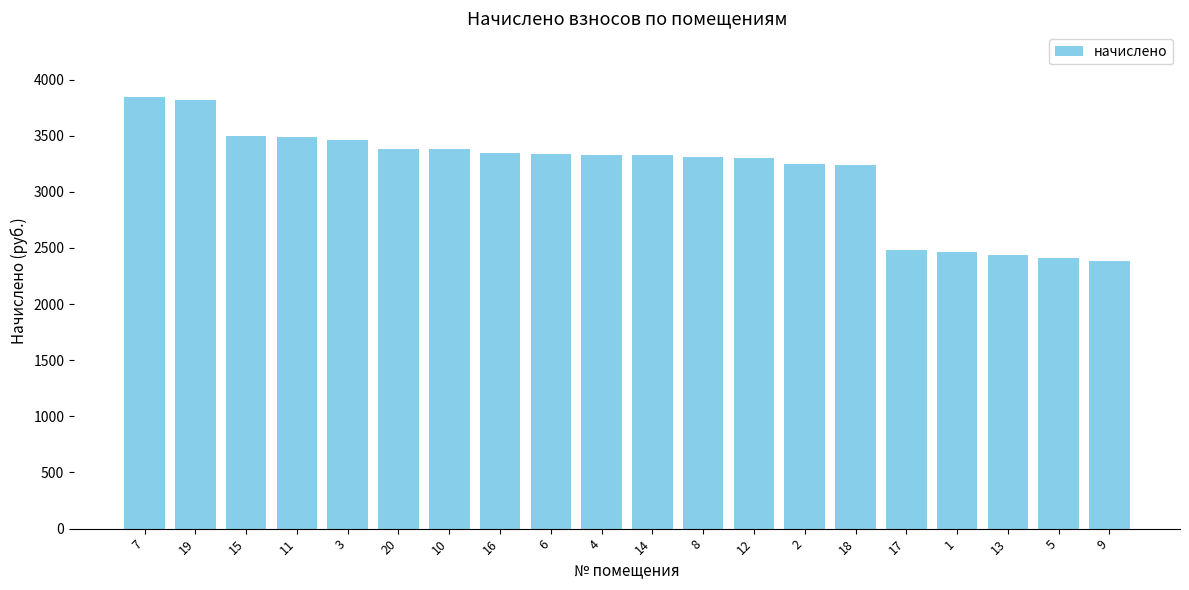

Are the bars grouped side by side (vs. stacked)?

No